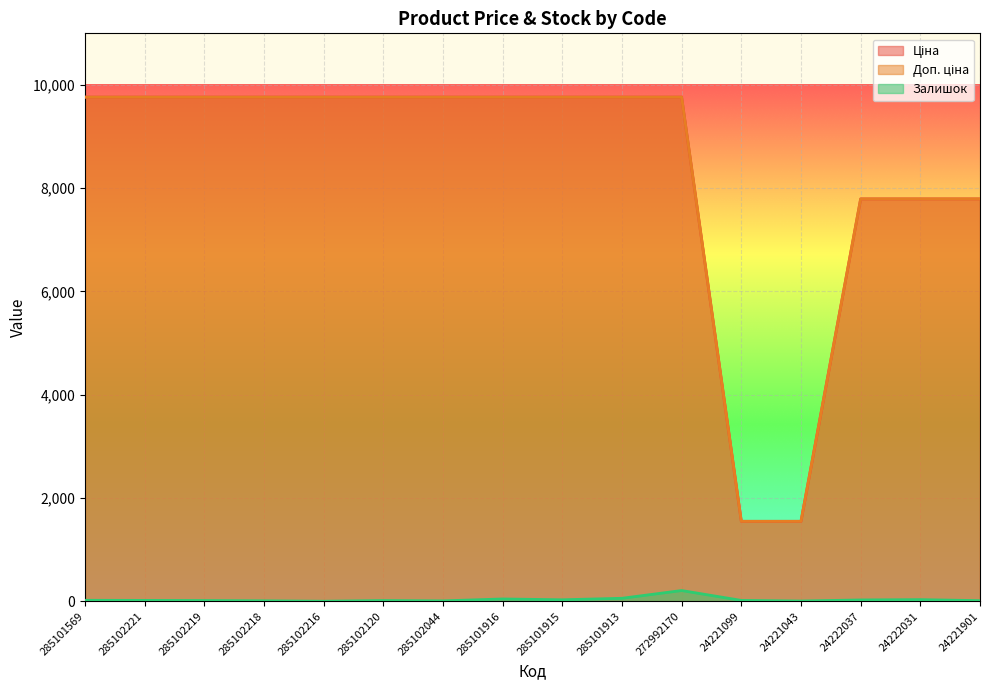

How many data points in Ціна are less than 9764?

5